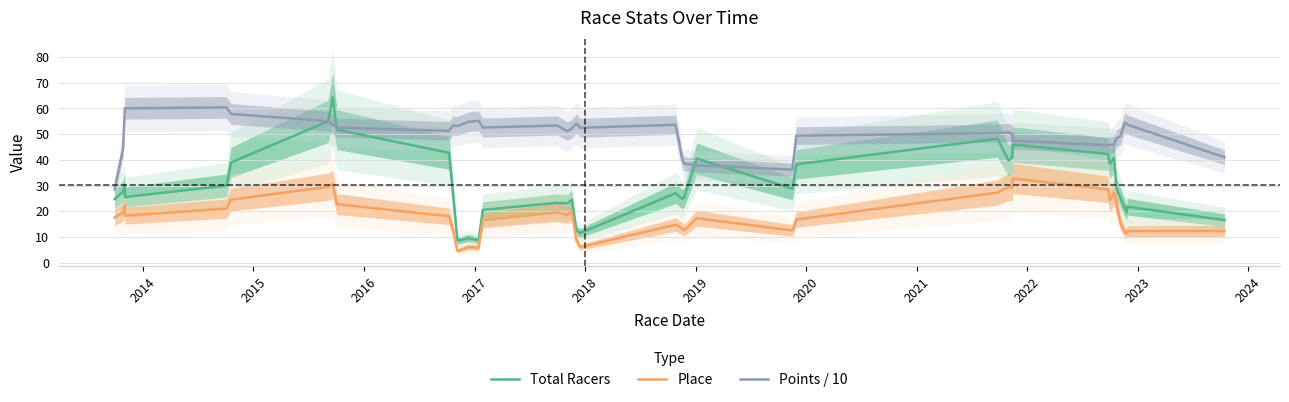

What is the greatest value displayed?

64.2